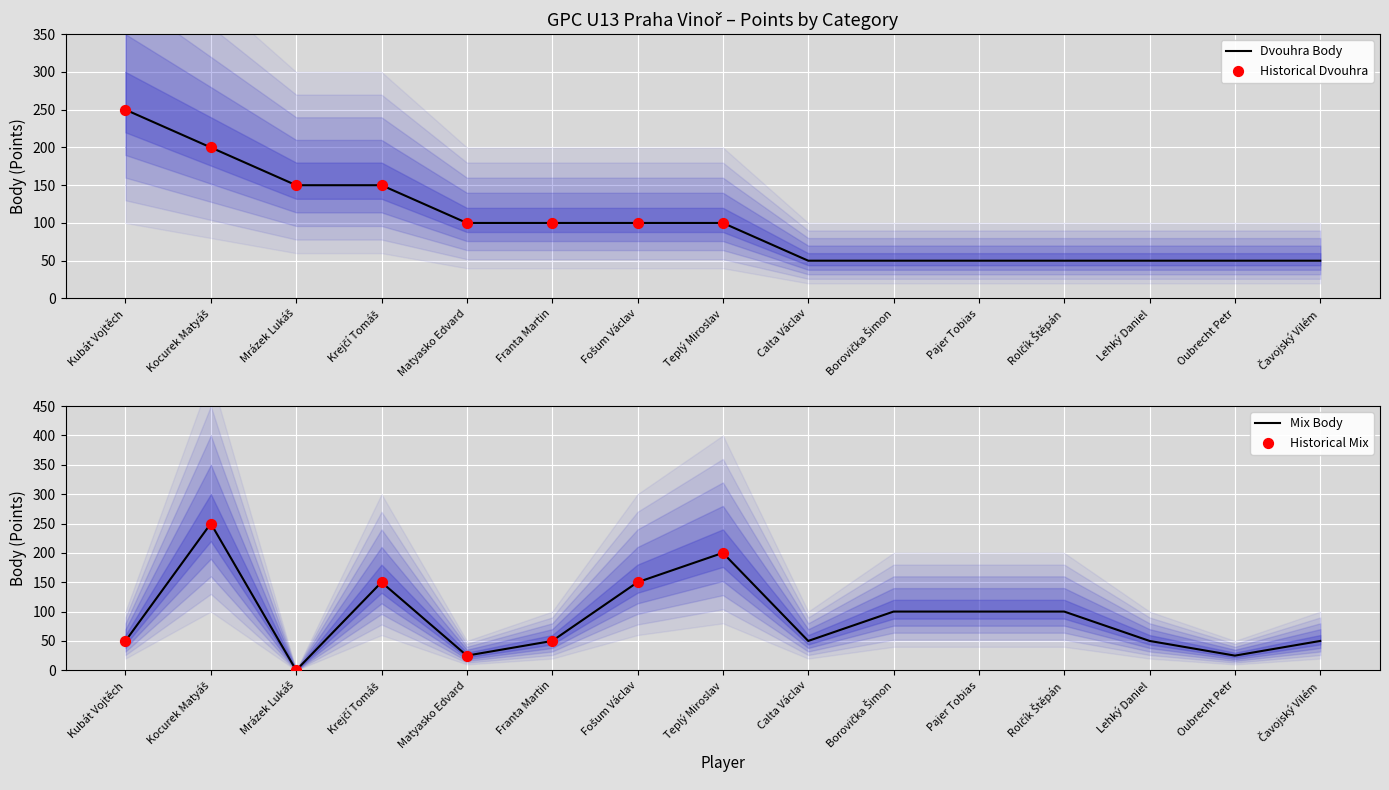

Which series reaches the maximum Y coordinate?

Dvouhra Body